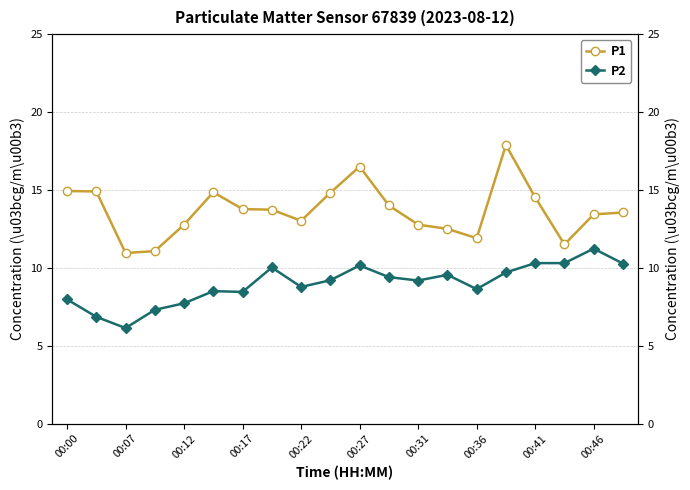

Which series has the largest range (max minus min)?

P1